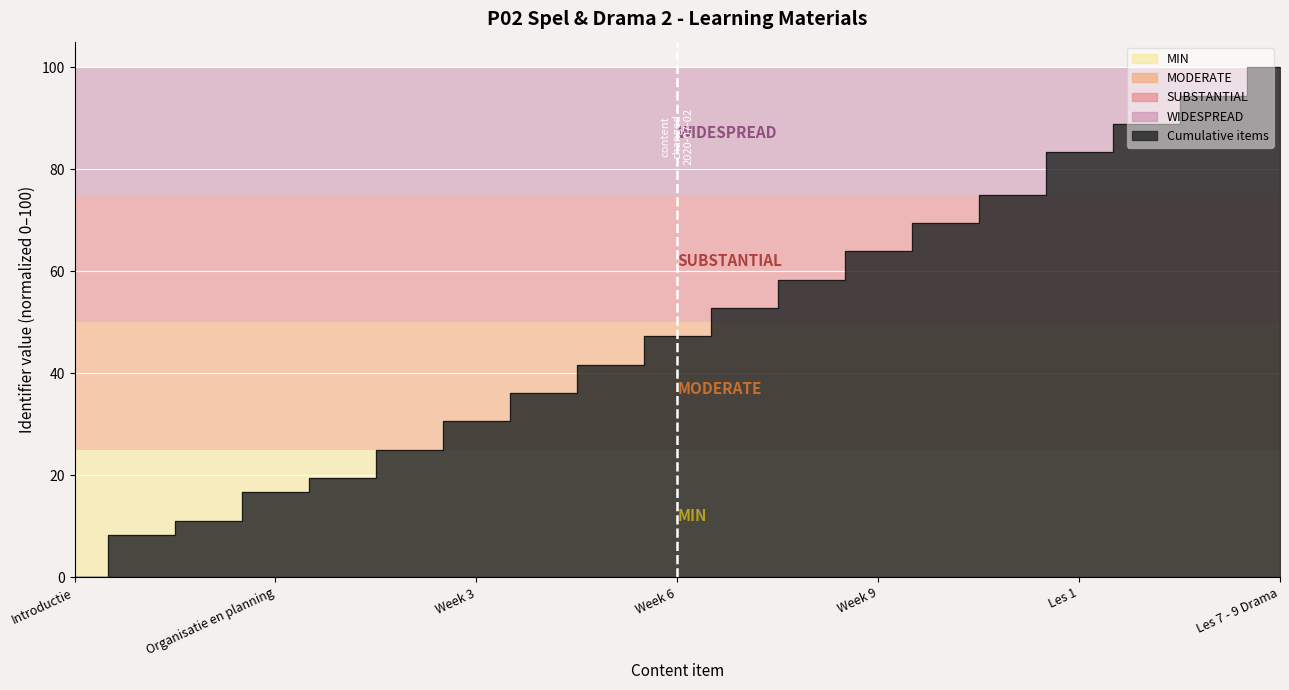

Rank the categories by value from lowest to highest.

Introductie, Doelen, Toetsvormen en criteria, Organisatie en planning, Week 1, Week 2, Week 3, Week 4, Week 5, Week 6, Week 7, Week 8, Week 9, Inspiratie, Plan van aanpak Spel en drama, Les 1, Les 2 - 5: Activiteitenmiddag, Les 6 Muziekactiviteit, Les 7 - 9 Drama